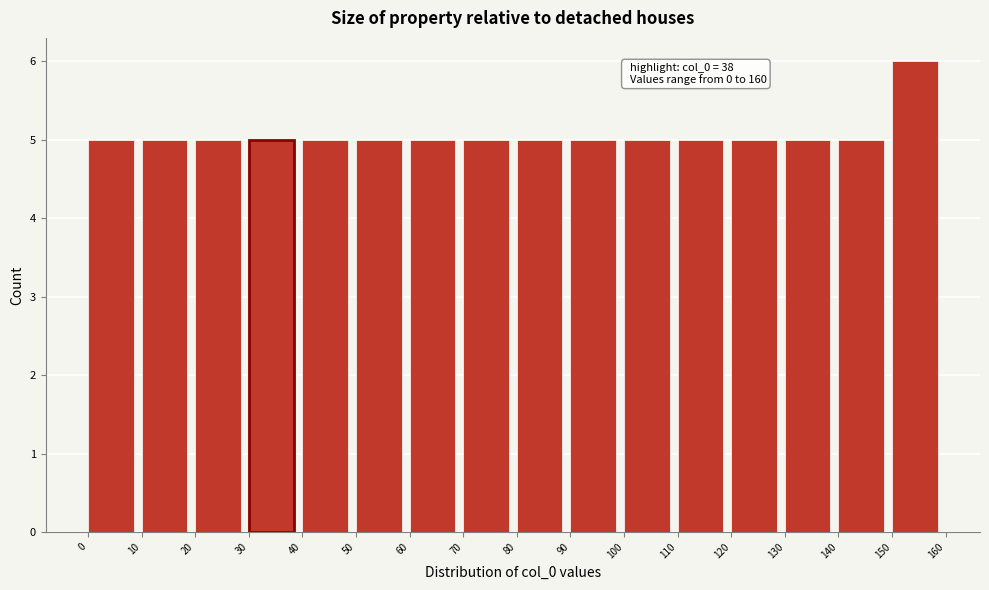

Over which range of the x-axis is the bar tallest?

150 to 160